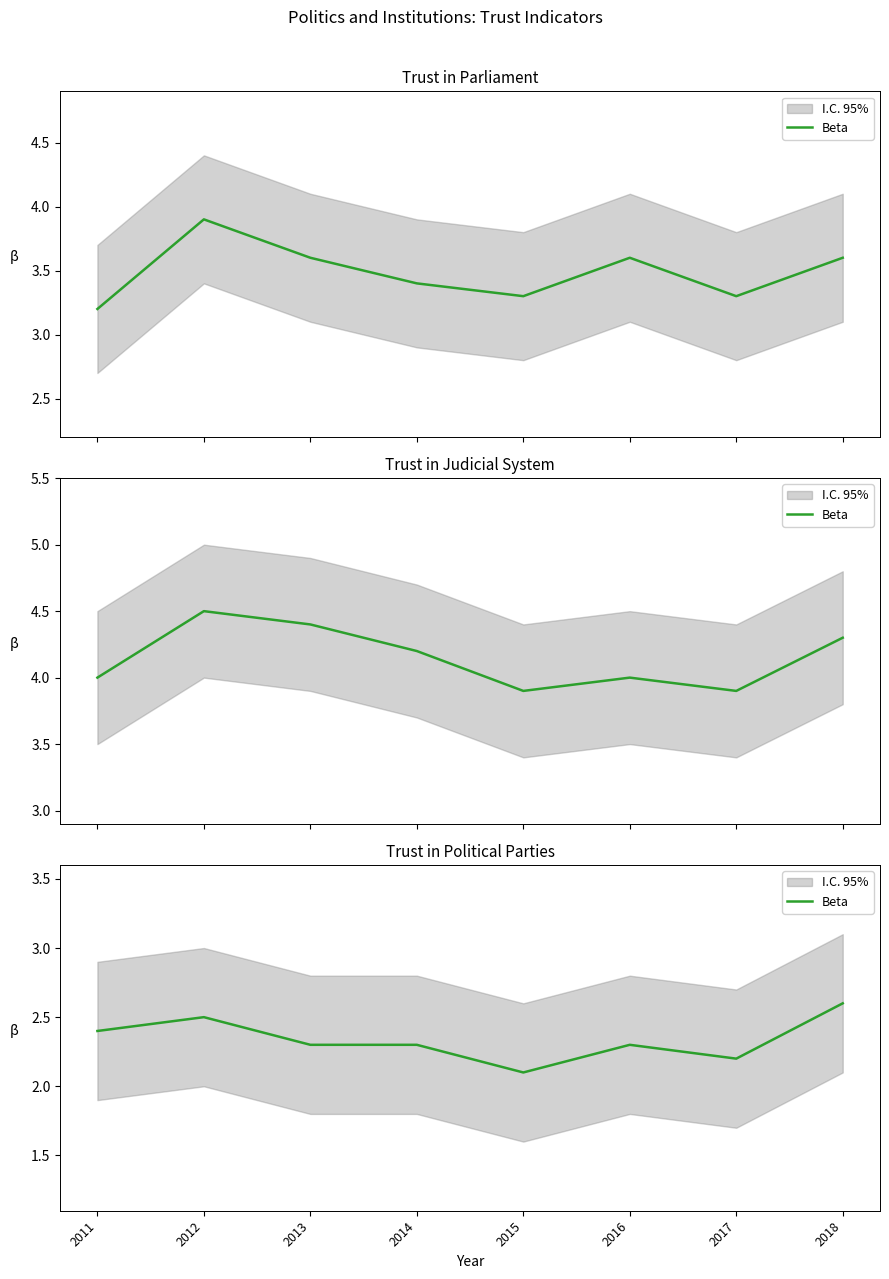

What is the change in value from 2014 to 2015?

-0.2